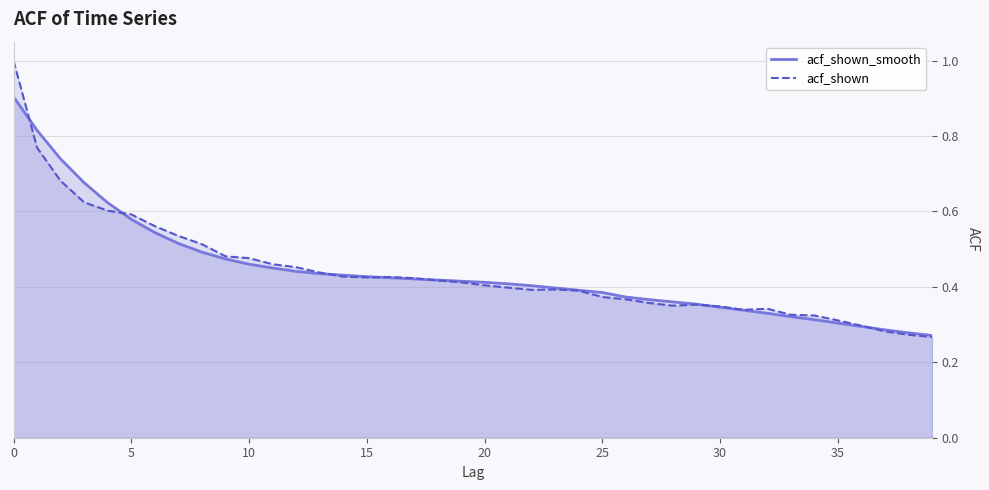

What is the value of the acf_shown point at the 14th from the left?

0.4